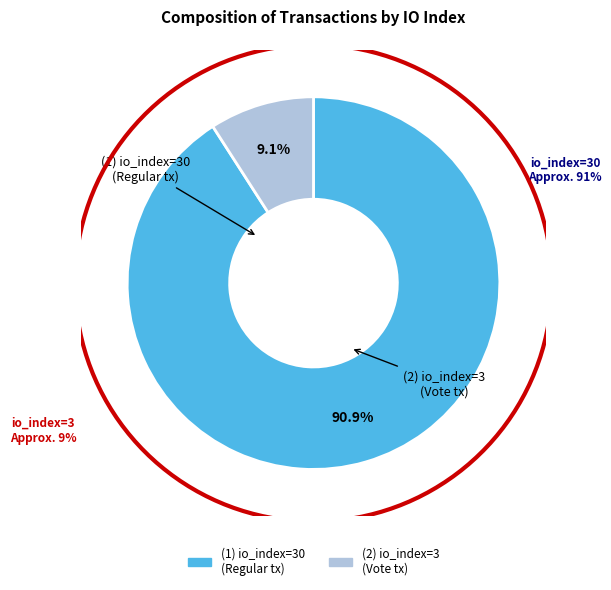

To the nearest percent, what is the difference between the io_index=30 (Regular) and io_index=3 (Vote) slice percentages?

82%